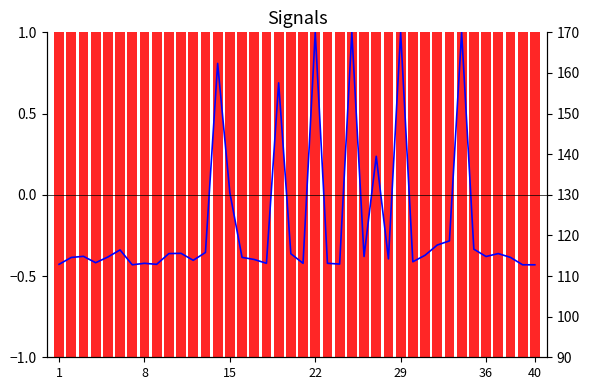

What is the average value?

-0.2